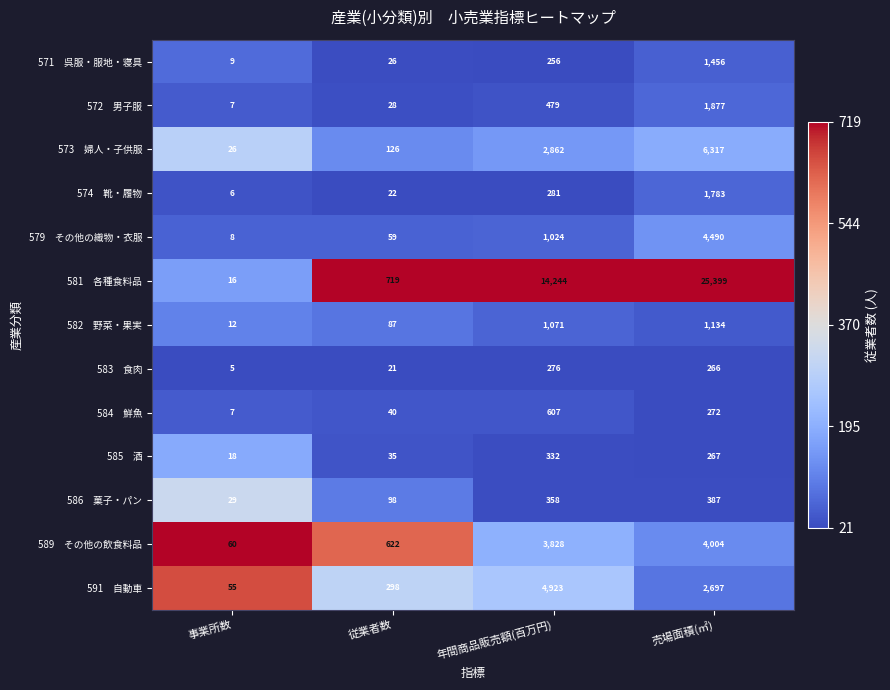

Which label corresponds to the largest value in the chart?

売場面積(㎡)